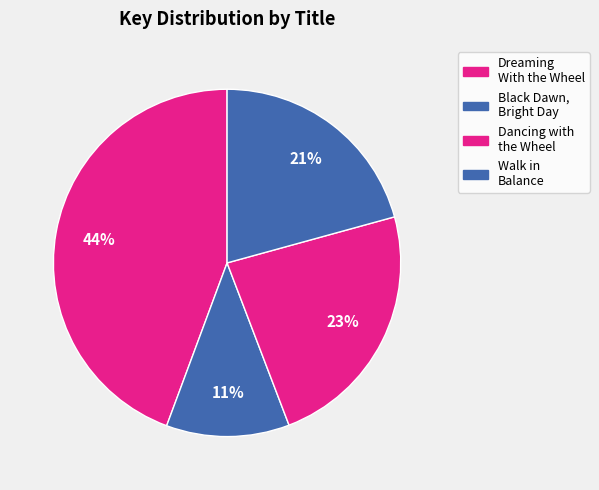

Is there any slice that represents more than half of the pie?

No